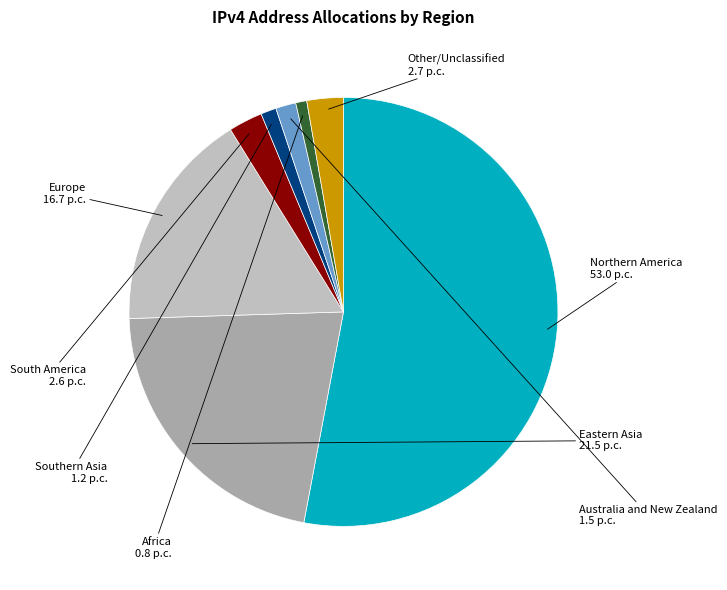

Is Northern America the majority of the pie?

Yes